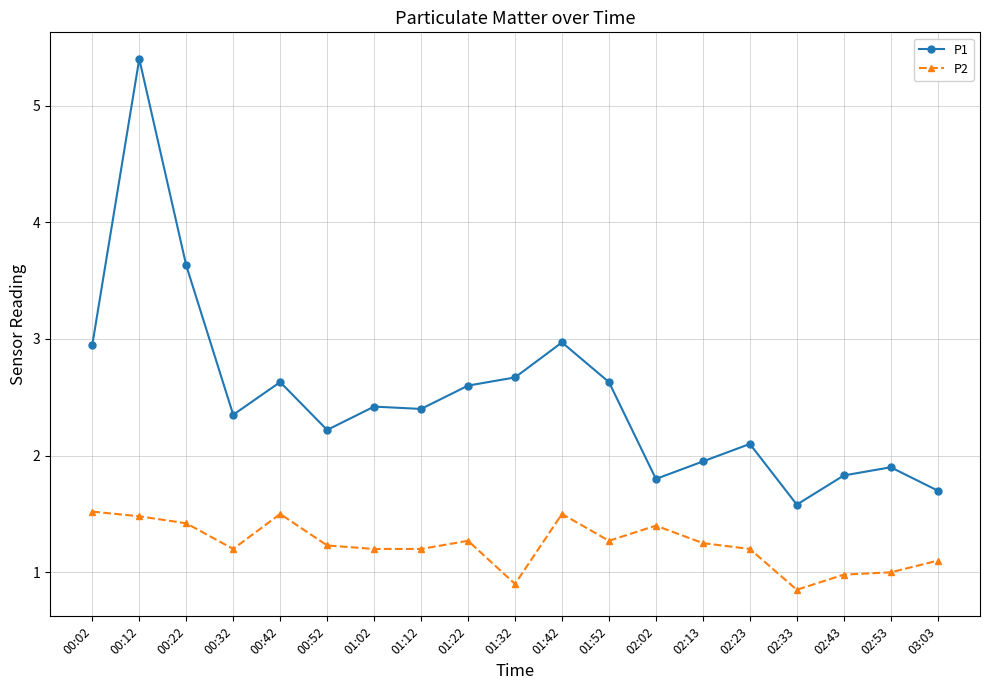

At how many categories does at least one series exceed 3?

2